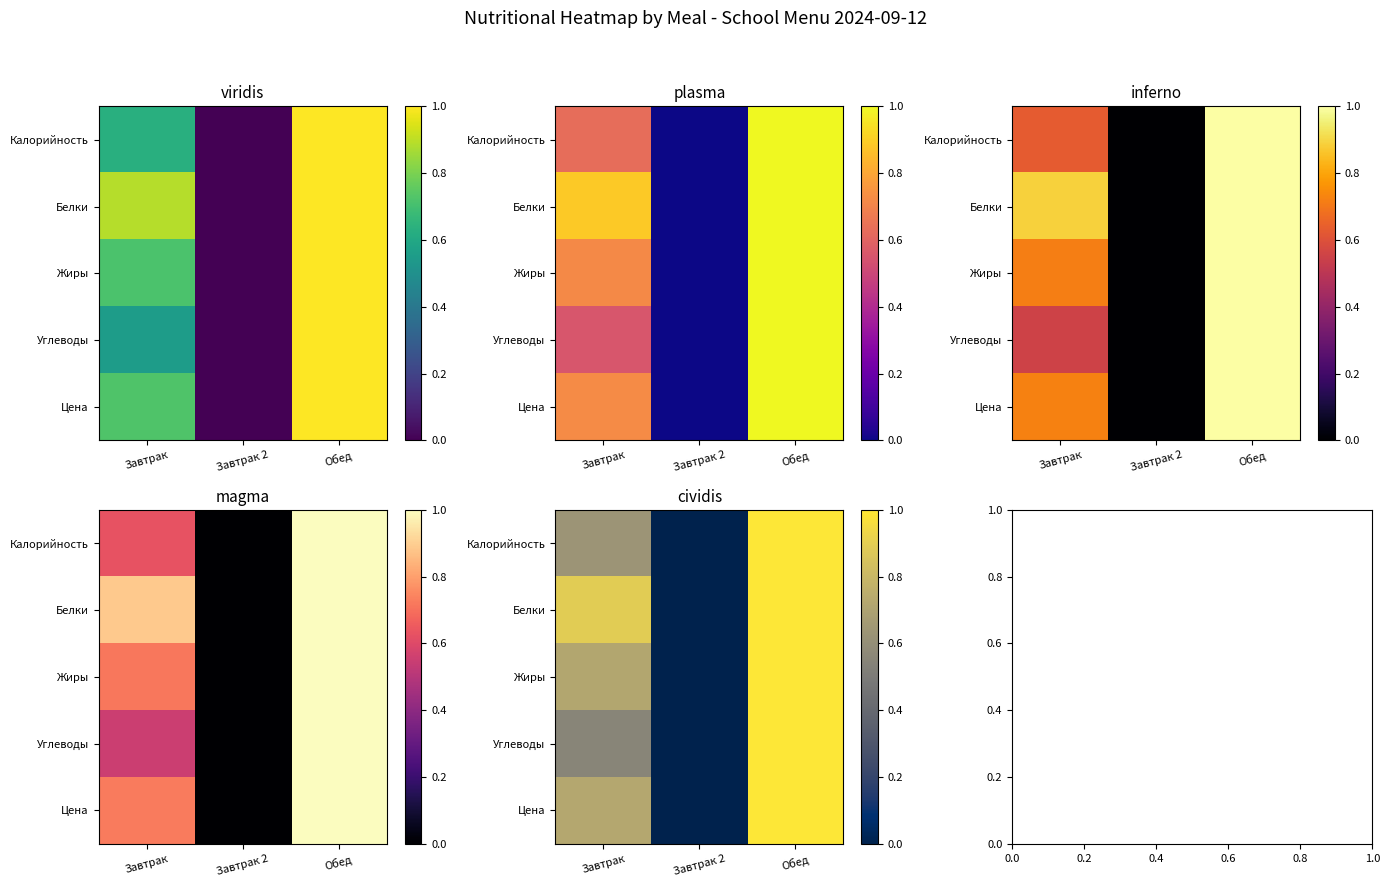

What is the difference between the maximum and minimum values in the Жиры series?

1.0